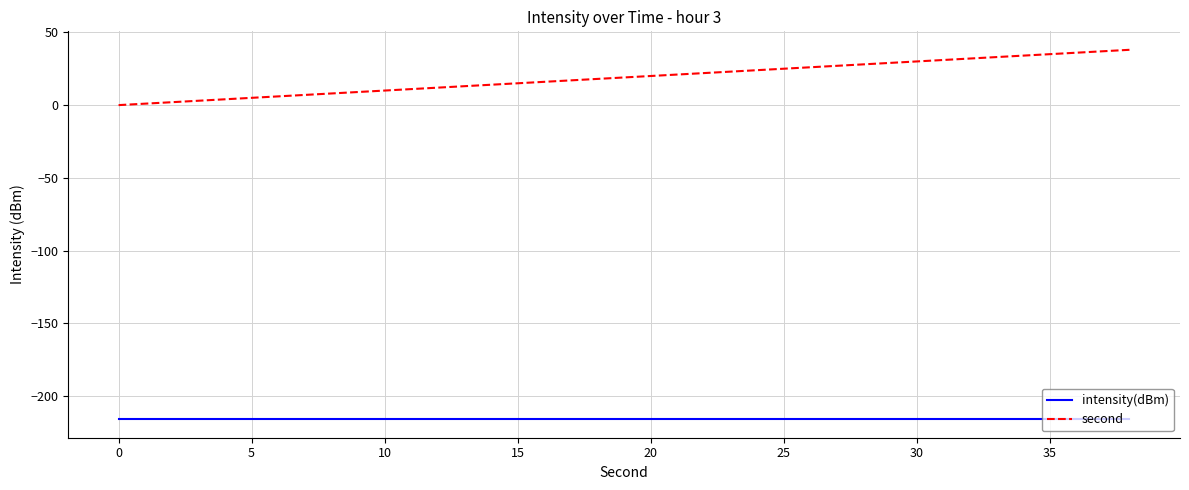

Which series has the largest range (max minus min)?

second